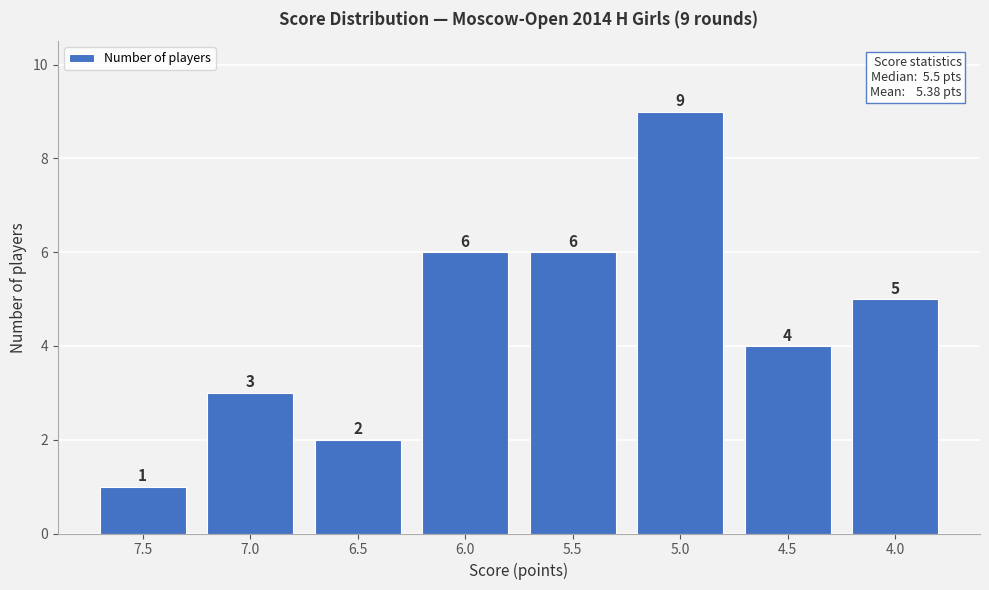

Reading left to right, extract all data points from this chart.

7.5=1	7.0=3	6.5=2	6.0=6	5.5=6	5.0=9	4.5=4	4.0=5